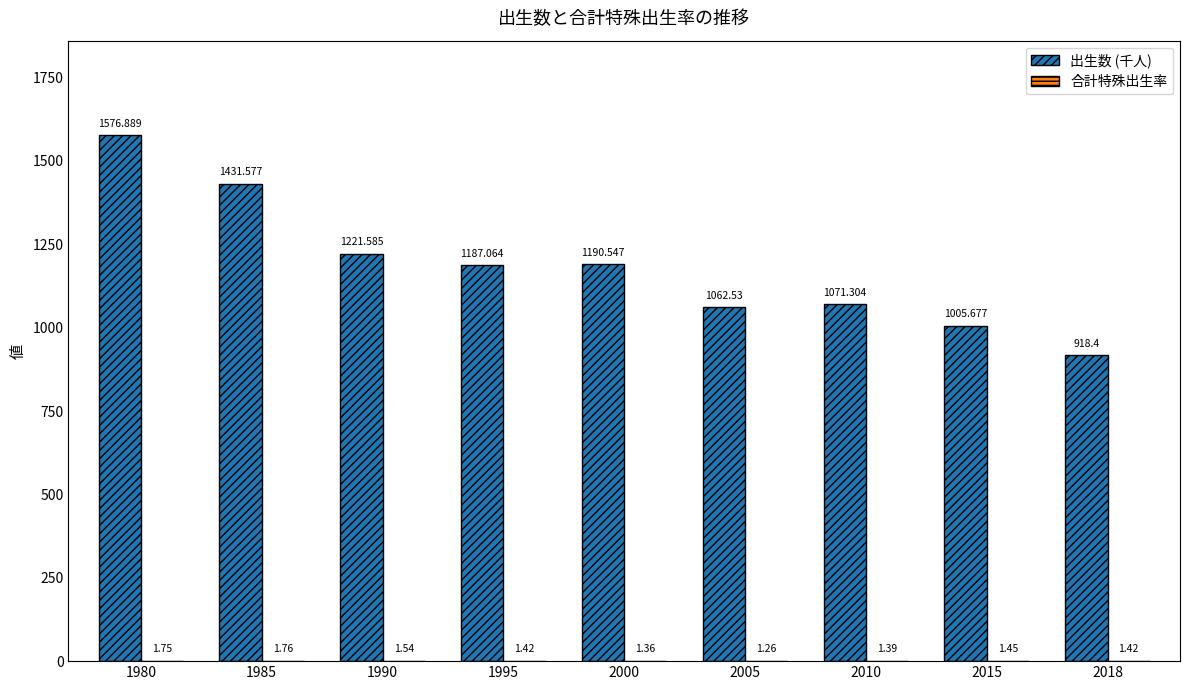

Which series has the largest total across all categories?

出生数 (千人)